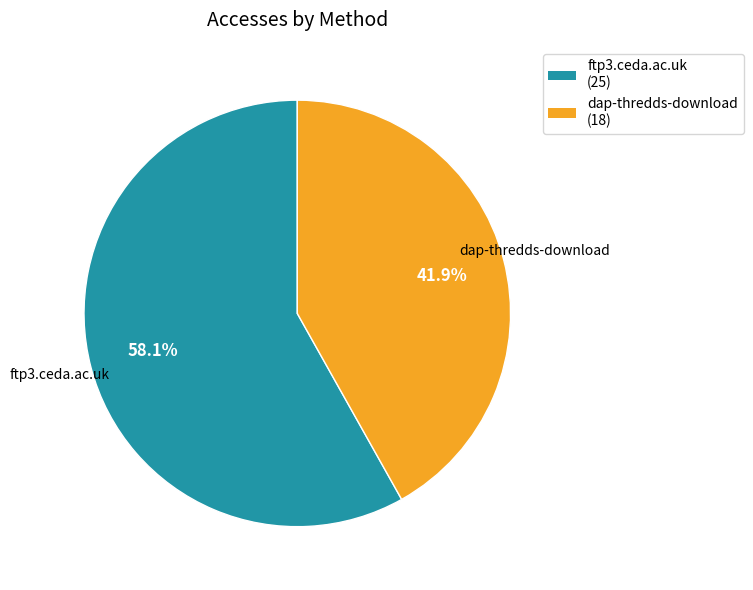

Does any single category account for the majority?

Yes